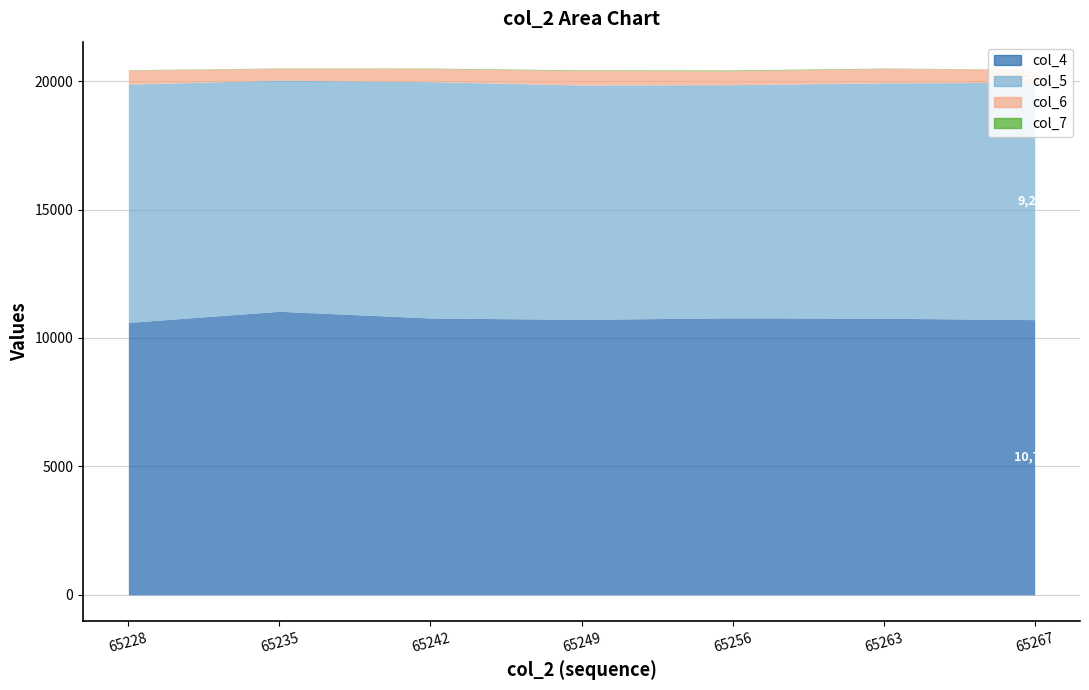

What is the difference between the col_5 values at 65256 and 65267?

164